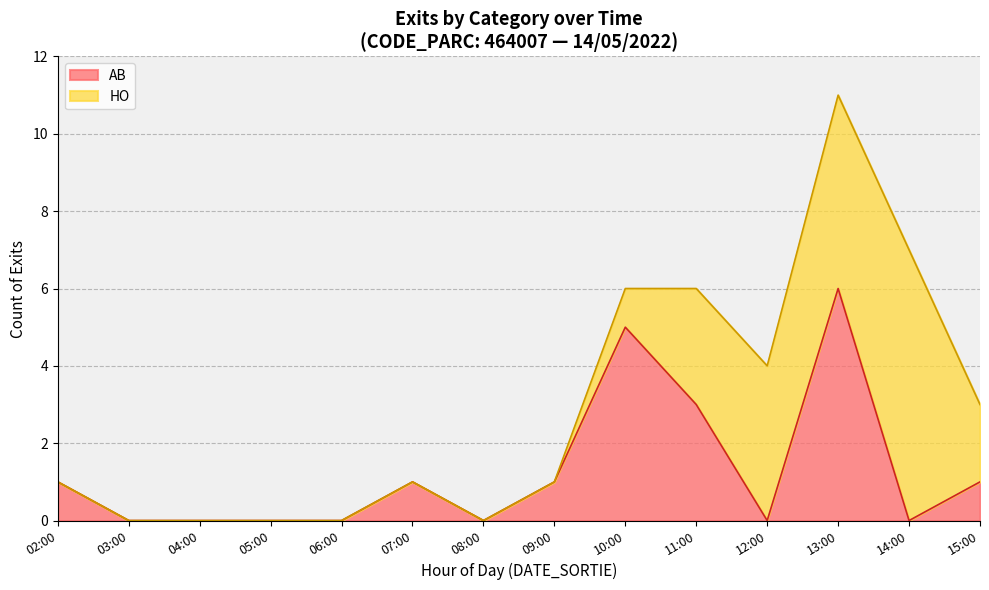

At which category is the sum across all series the highest?

13:00